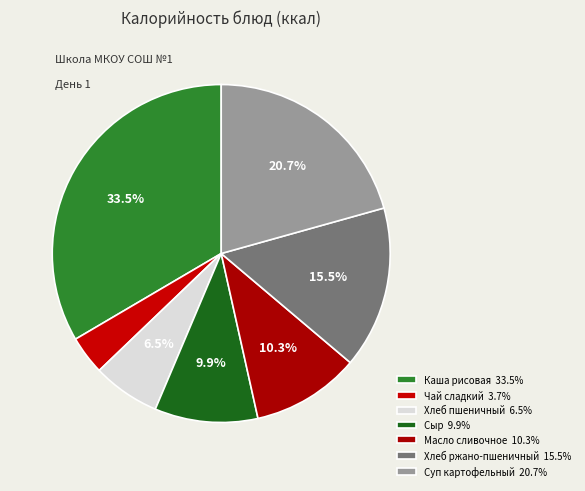

Is there any slice that represents more than half of the pie?

No